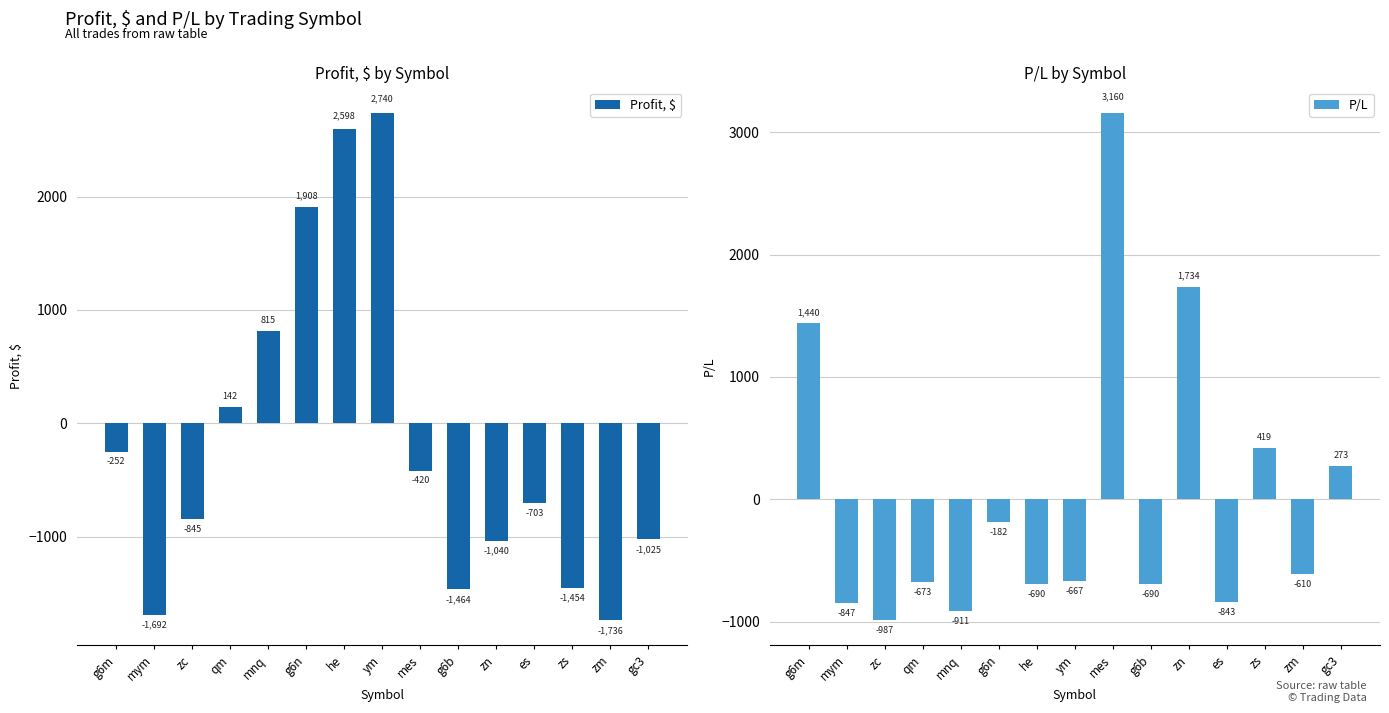

What value does the P/L series have at g6n, to the nearest 50?

-200